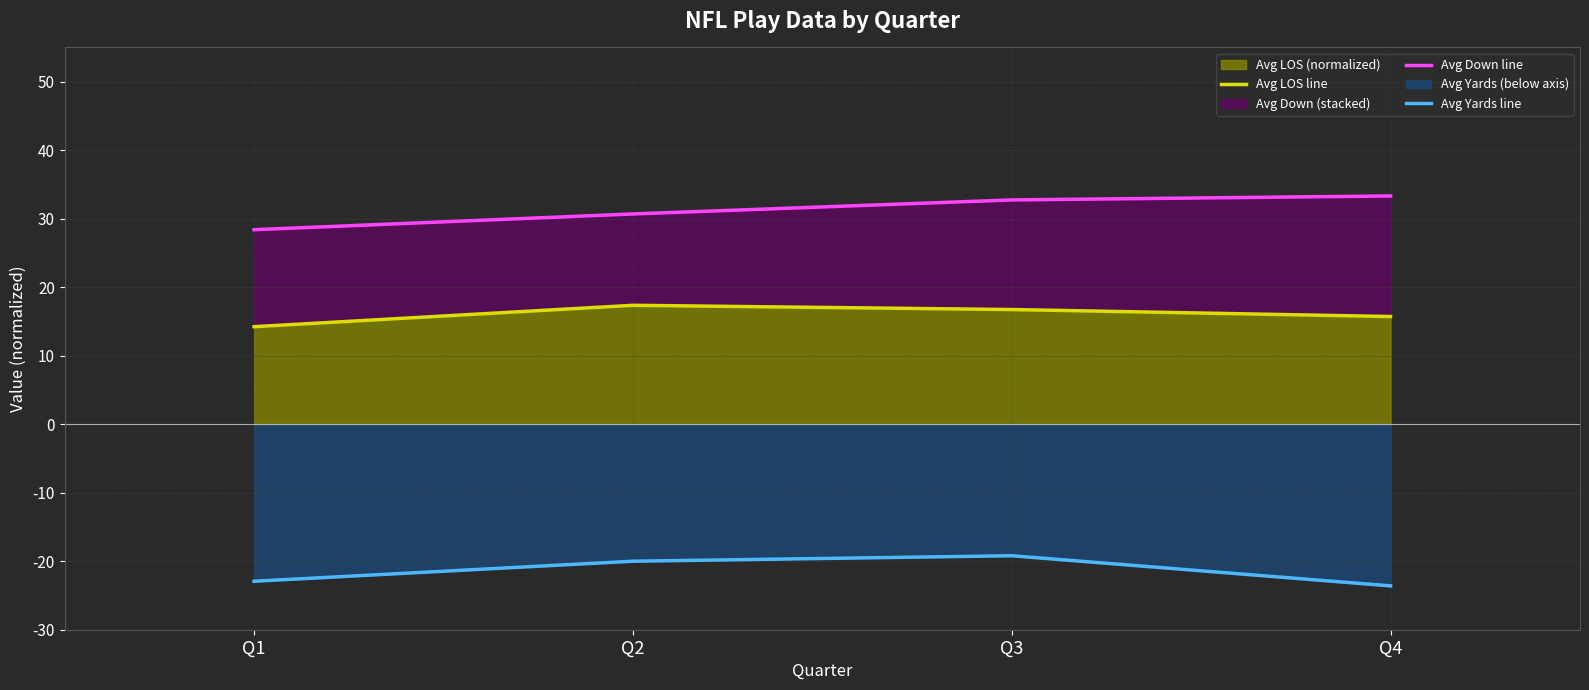

Where is Avg Yards line nearest to the value -21?

Q2